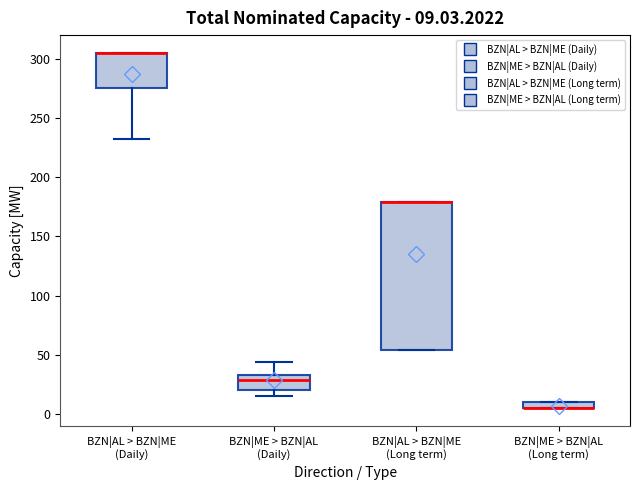

Comparing the boxes themselves (not the whiskers), which one is the tallest?

BZN|AL > BZN|ME (Long term)